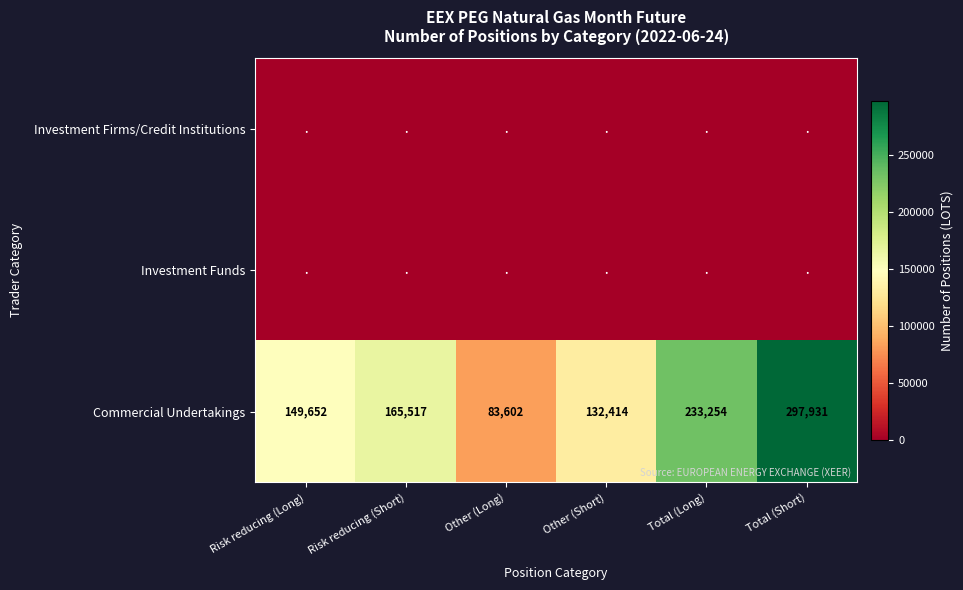

Rank the categories by Commercial Undertakings value from highest to lowest.

Total (Short), Total (Long), Risk reducing (Short), Risk reducing (Long), Other (Short), Other (Long)